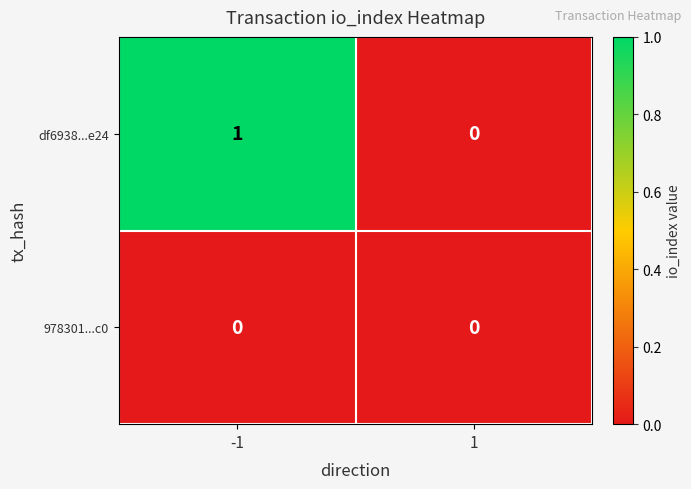

Between -1 and 1, which series saw the biggest shift?

df6938...e24